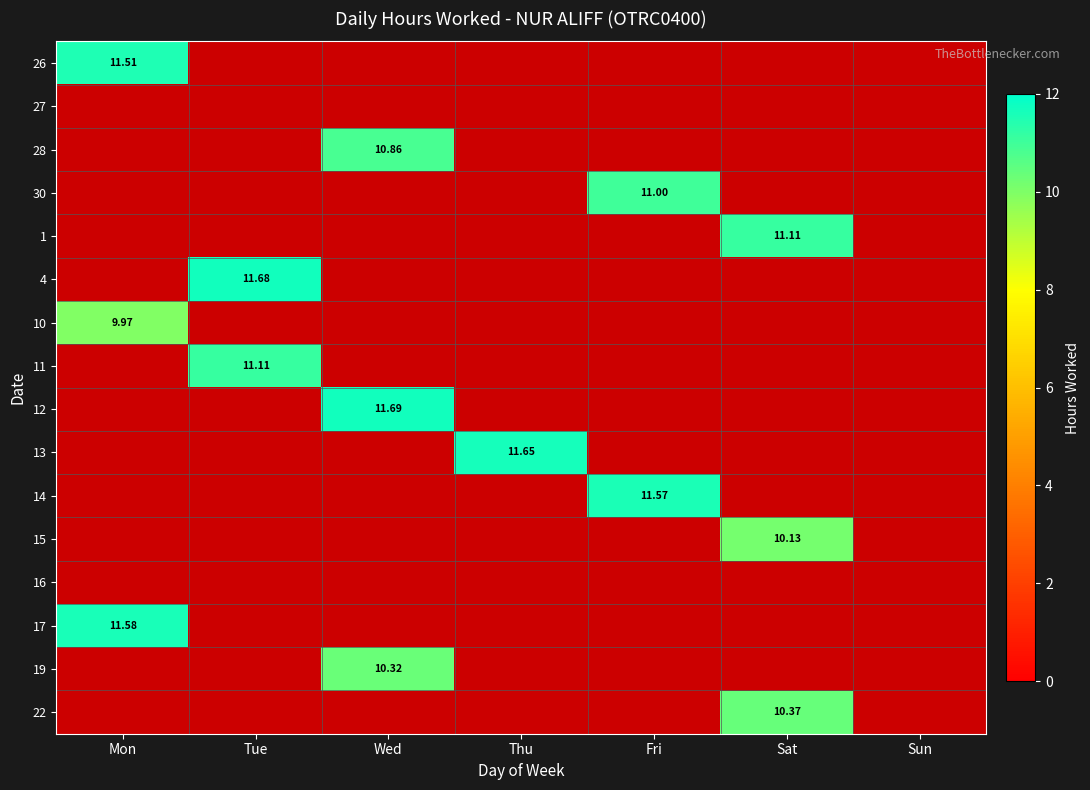

Which series has the largest range (max minus min)?

12